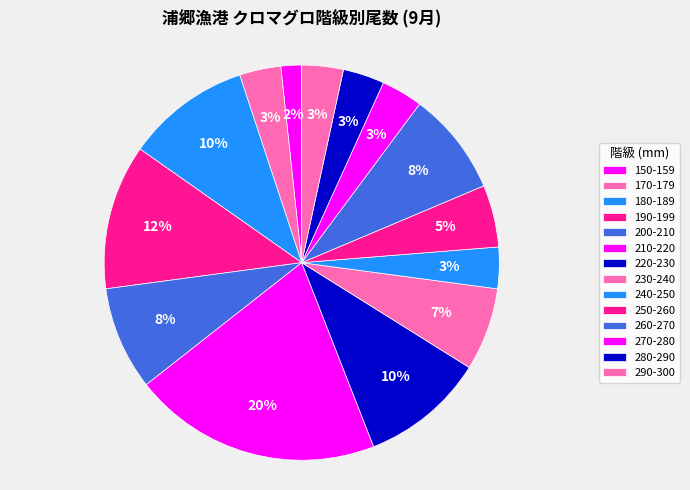

How many segments does this pie chart have?

14